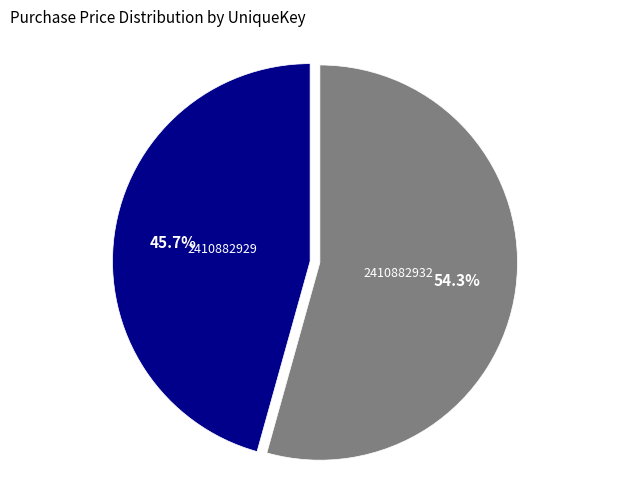

To the nearest percent, what is the average slice percentage?

50%